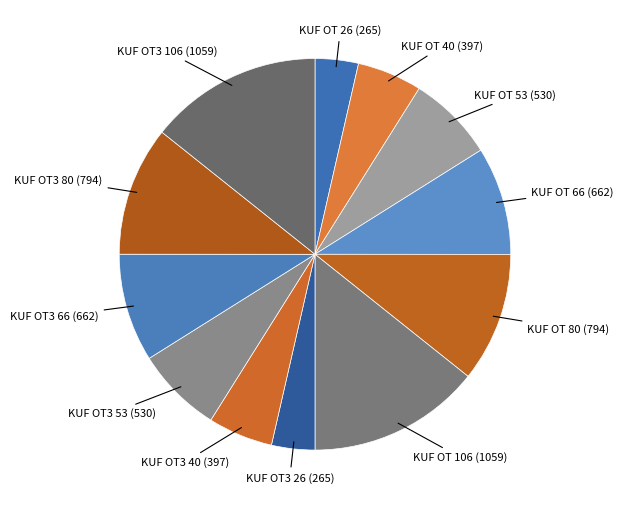

Count the number of slices in the pie.

12